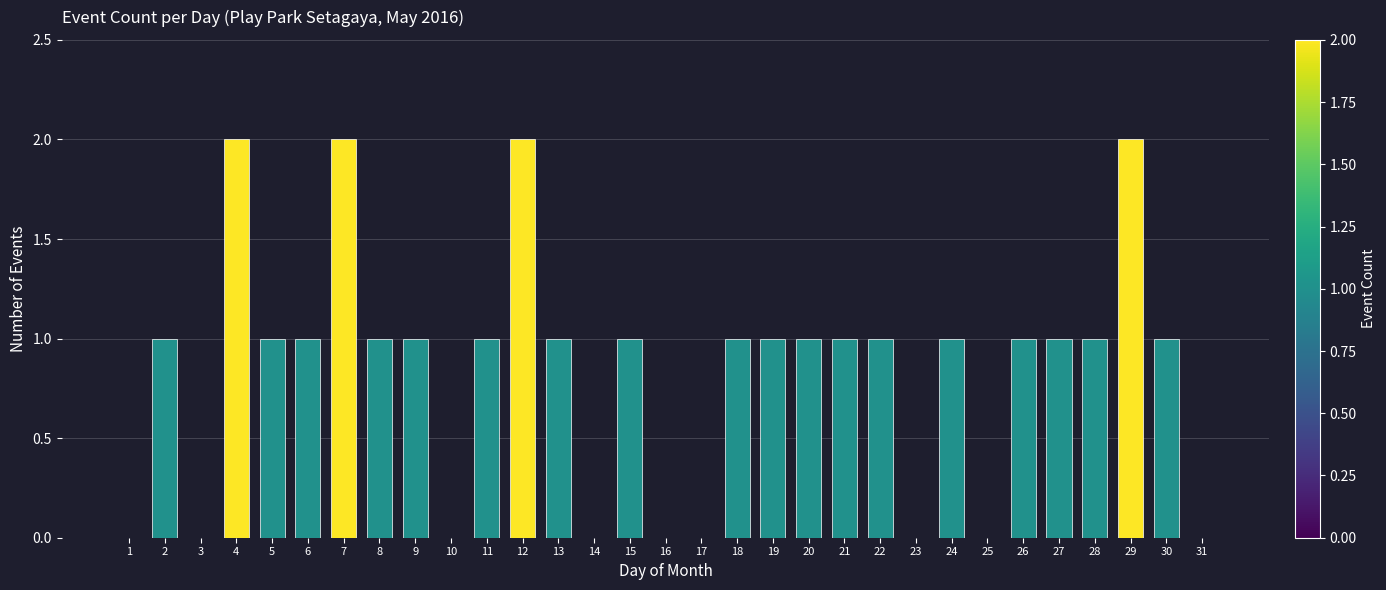

Between 22 and 29, which is larger?

29